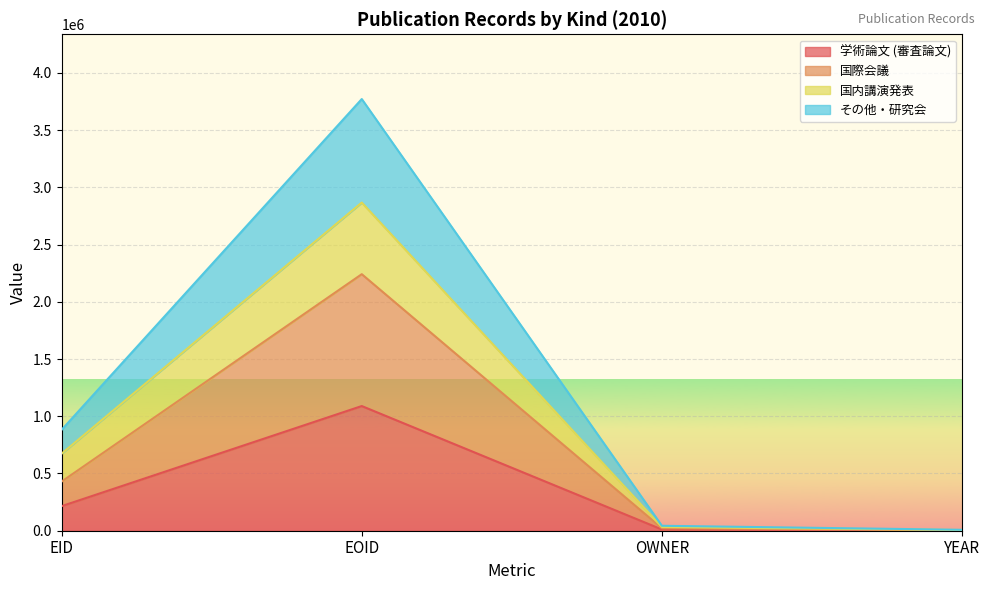

How many lines are shown in the chart?

4